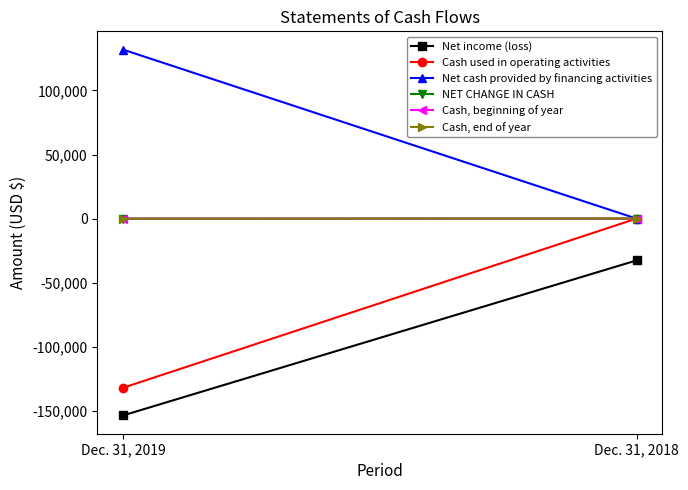

At which category is the sum across all series the highest?

Dec. 31, 2018